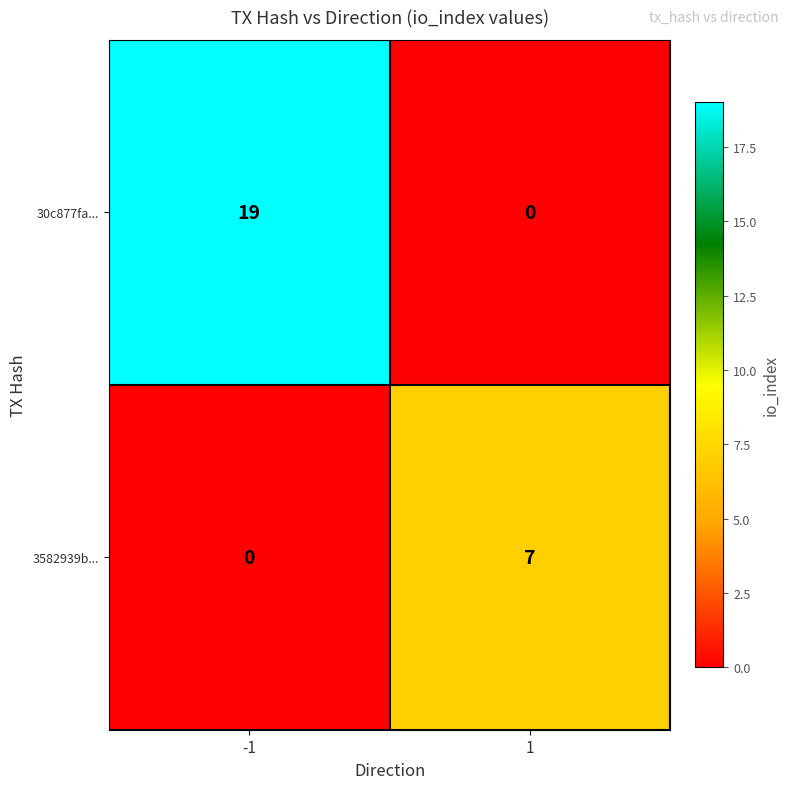

List the series in order of their overall mean, highest first.

30c877fa..., 3582939b...